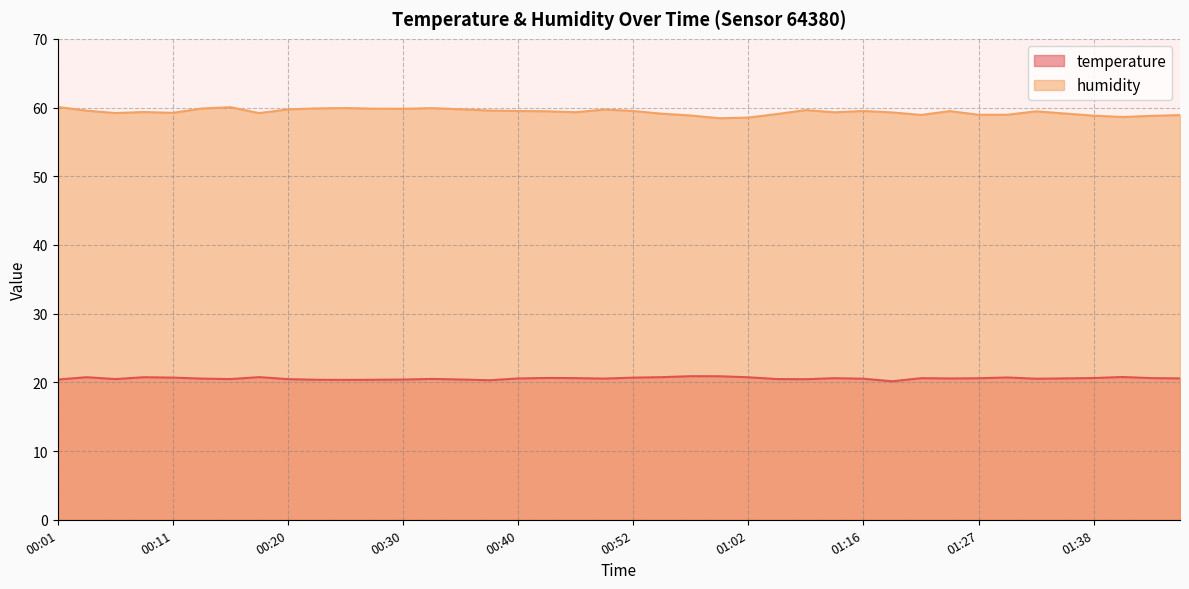

What is the difference between the maximum and minimum values in the humidity series?

1.6